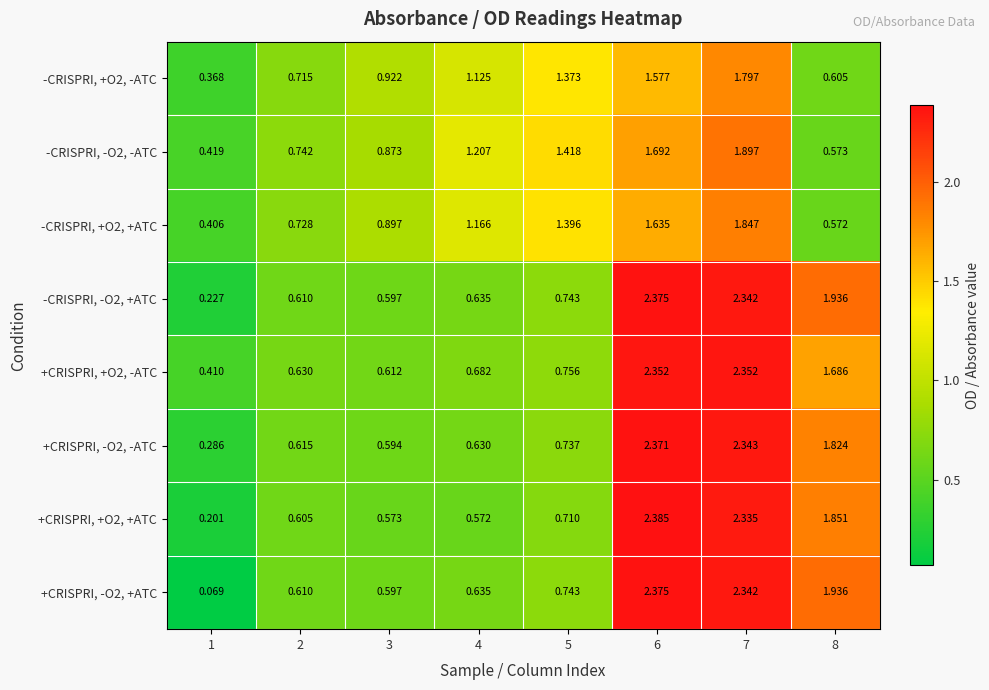

Is the value of -CRISPRI, +O2, -ATC at 5 greater than the value of -CRISPRI, -O2, -ATC at 8?

Yes